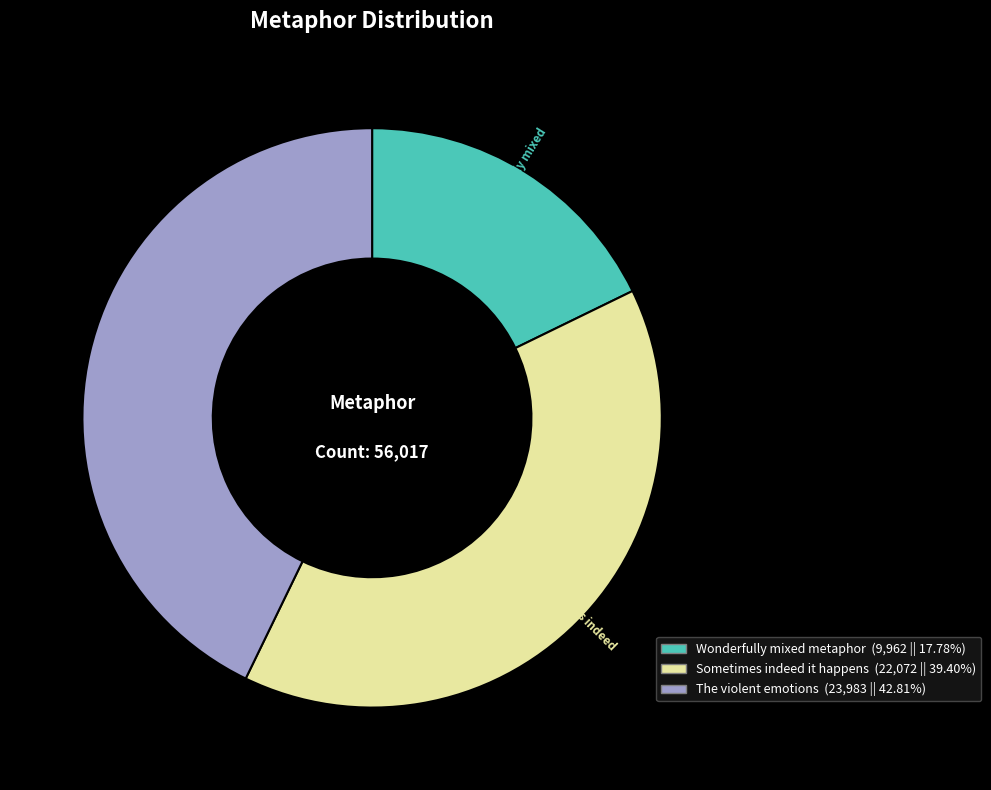

Rank the categories by value from lowest to highest.

Wonderfully mixed metaphor, Sometimes indeed it happens, The violent emotions